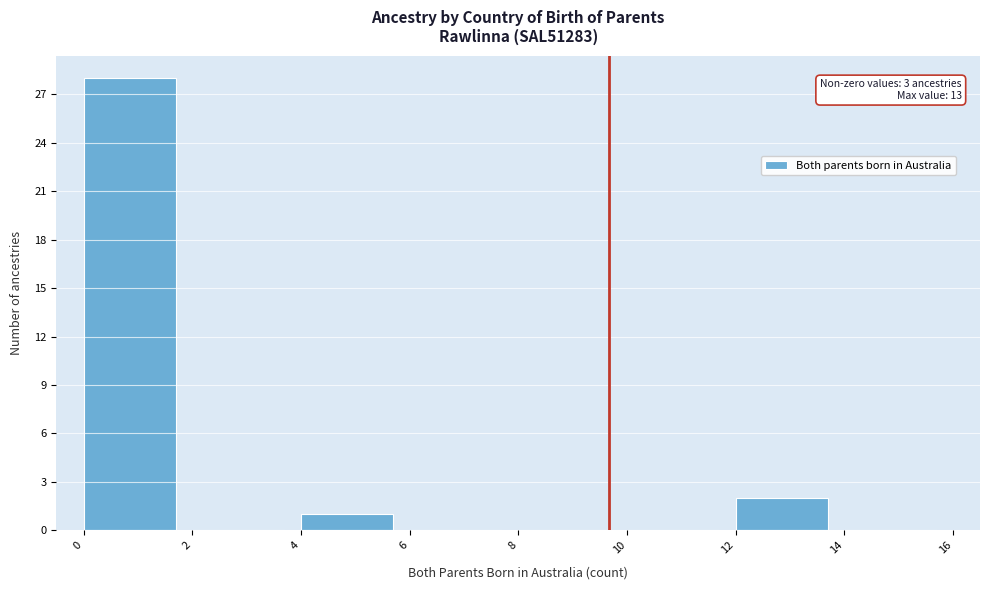

Over which range of the x-axis is the bar tallest?

0 to 2